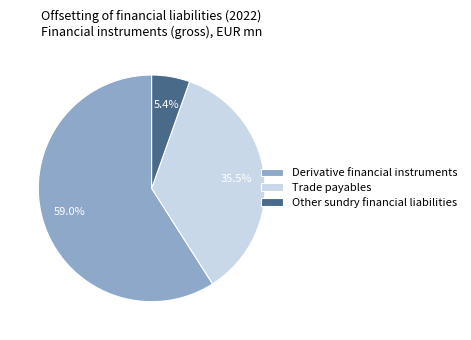

How many segments does this pie chart have?

3